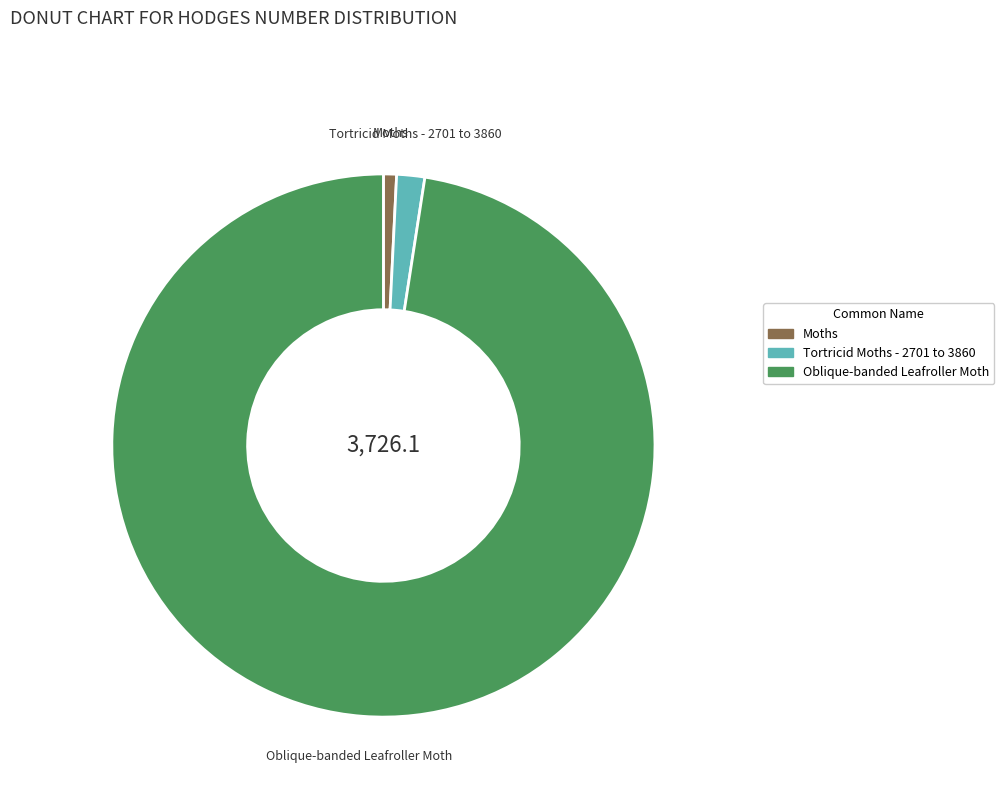

Is there a majority slice in this chart?

Yes